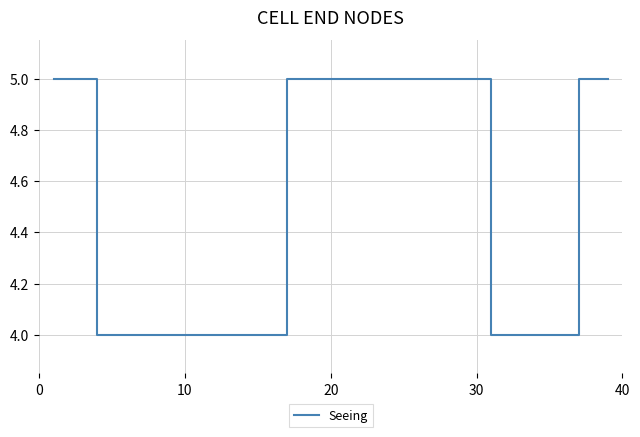

Is this an area chart (filled region under the line)?

No